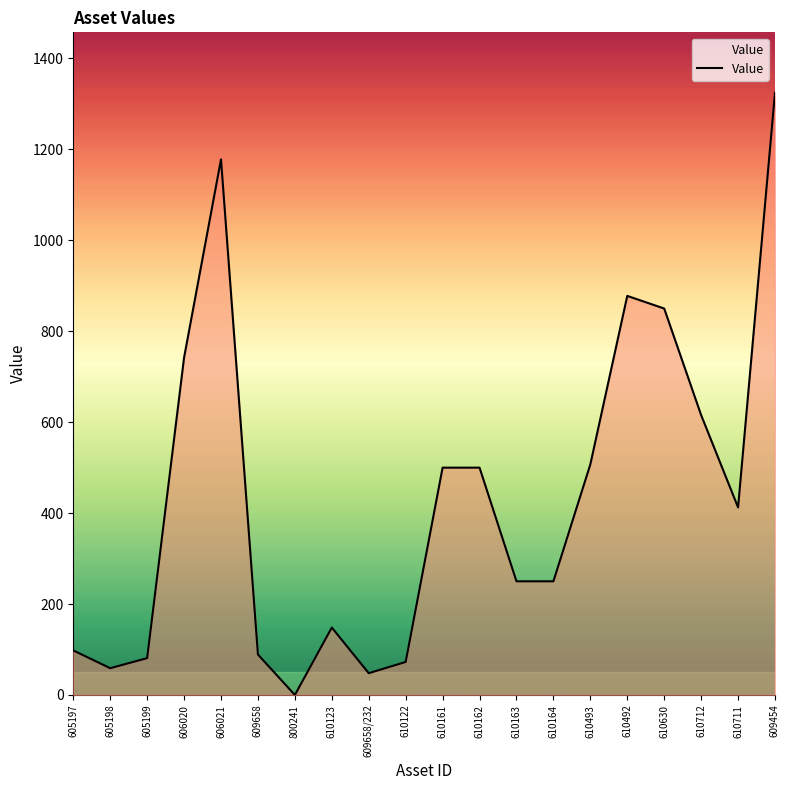

Reading left to right, transcribe all the data shown in this chart.

605197=98.0	605198=58.9	605199=81.0	606020=742.2	606021=1178.0	609658=89.0	800241=0.0	610123=148.3	609658/232=47.9	610122=72.6	610161=500.0	610162=500.0	610163=250.0	610164=250.0	610493=507.2	610492=877.7	610630=850.0	610712=615.6	610711=412.5	609454=1325.0